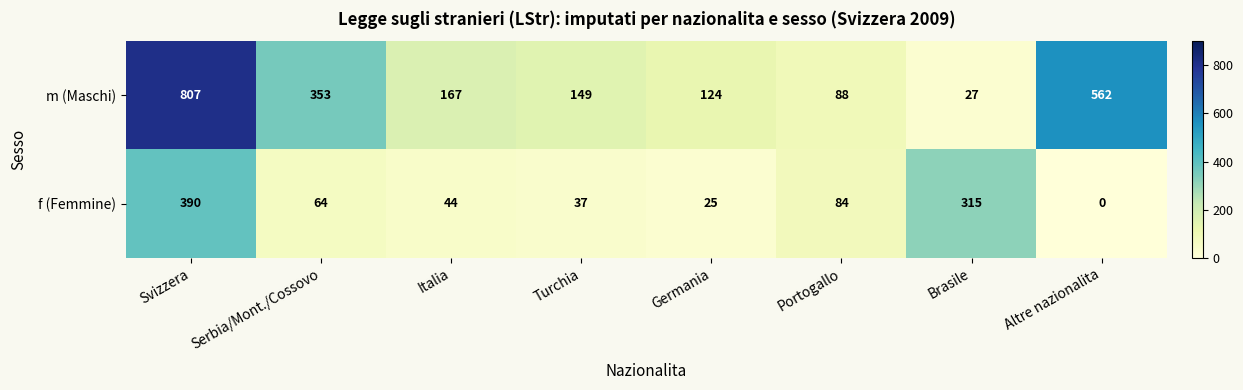

What is the difference between the maximum and minimum values in the f (Femmine) series?

390